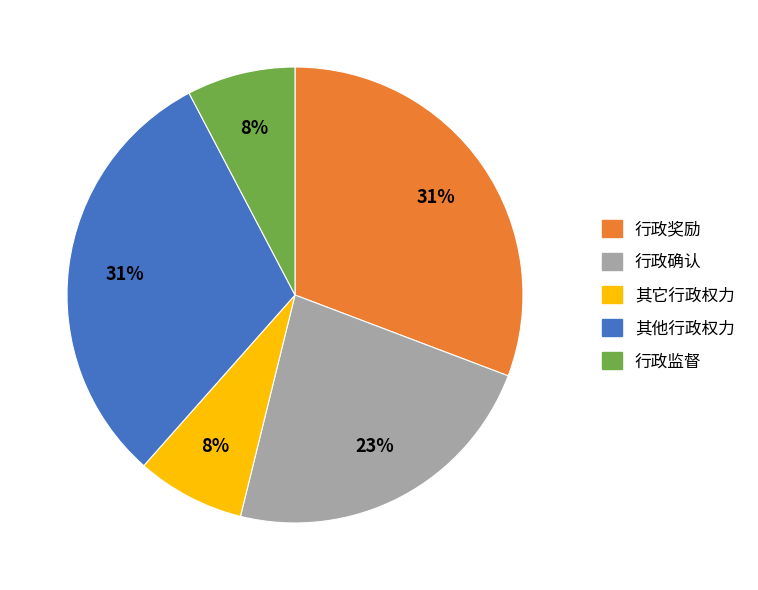

Count the number of slices in the pie.

5